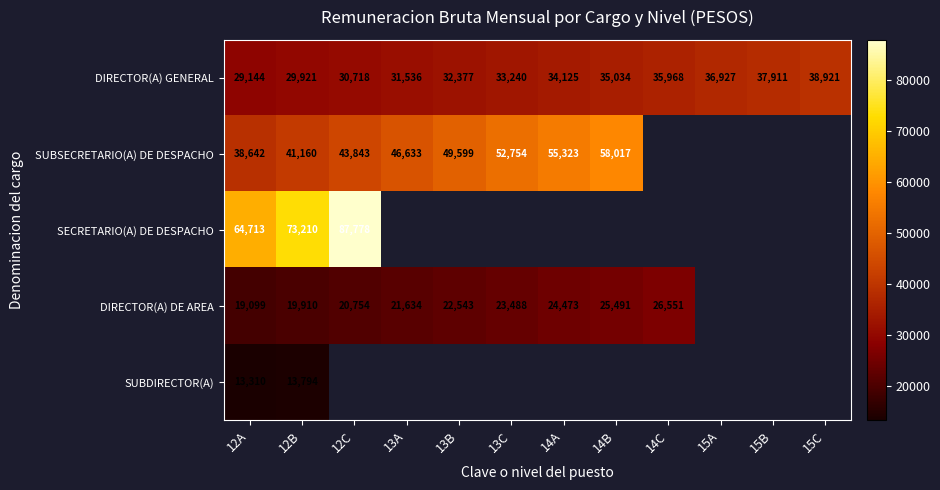

What is the maximum value shown in the chart?

87777.6